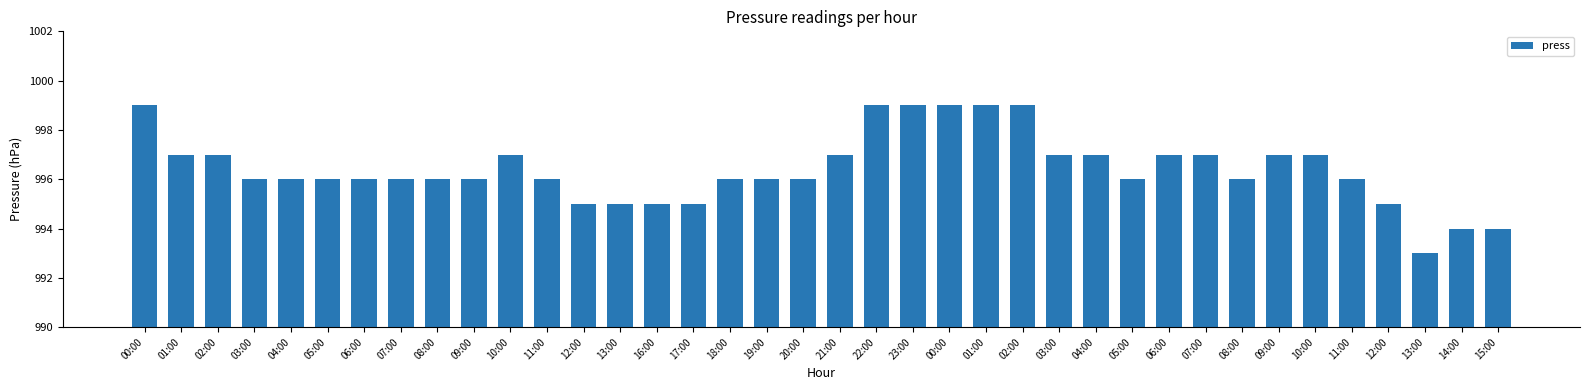

What is the greatest value displayed?

999